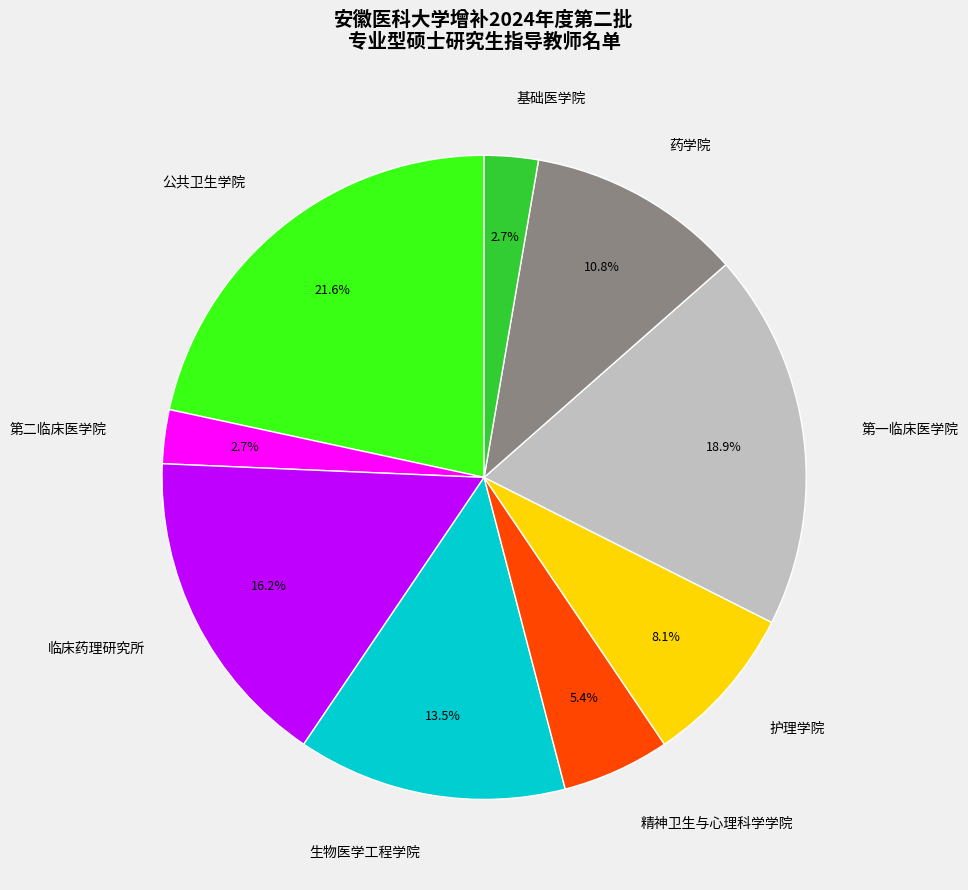

To the nearest percent, what percentage of the pie is 临床药理研究所?

16%